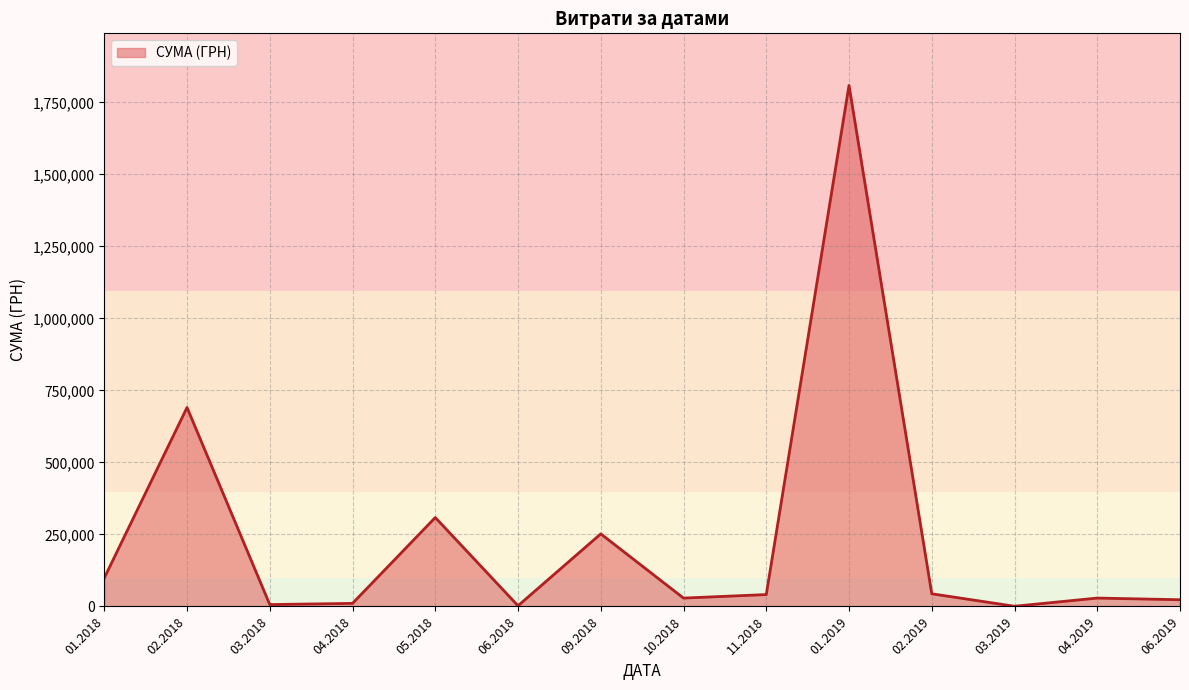

What is the difference between the maximum and minimum values?

1808543.2